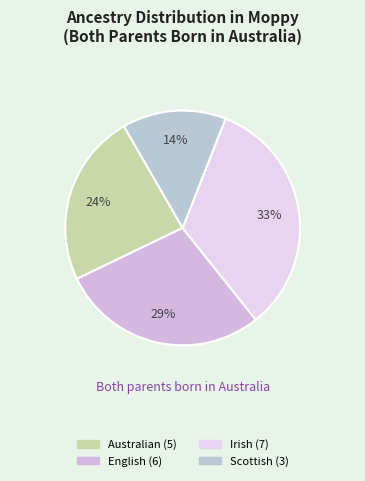

Does Australian represent more than half of the total?

No